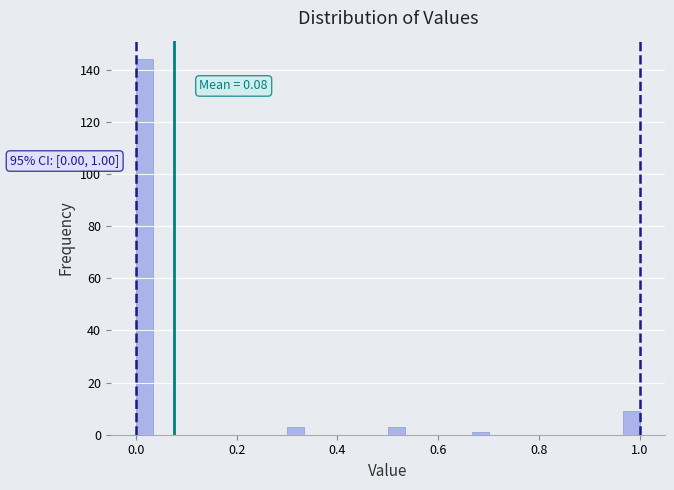

Around what value on the x-axis is the tallest bar? Give the approximate position of its centre, as read against the axis.

0.02